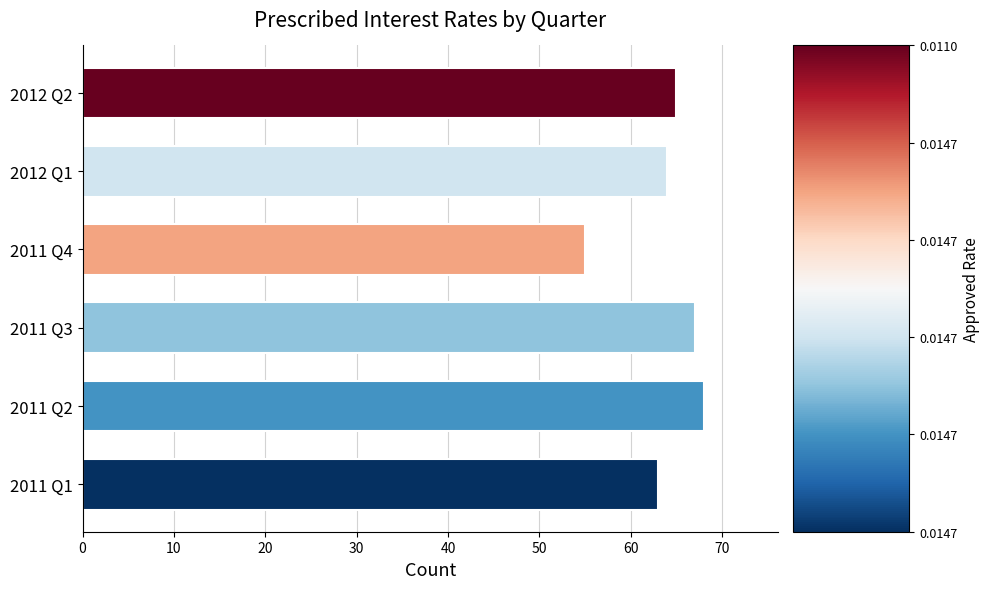

What is the sum of all values?

382